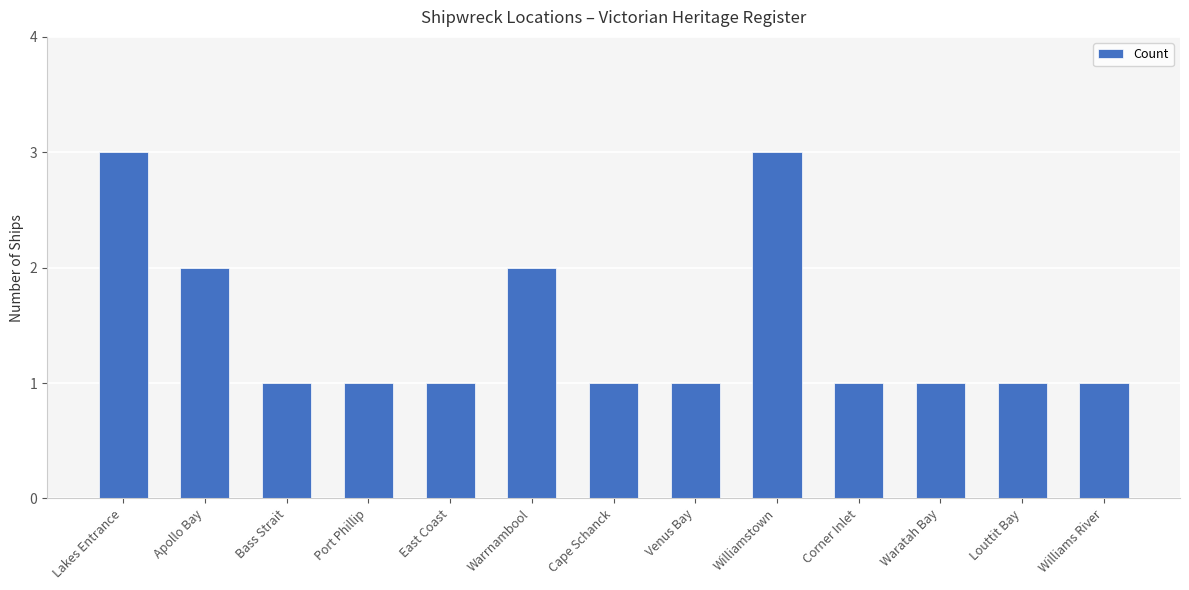

What is the maximum value shown in the chart?

3